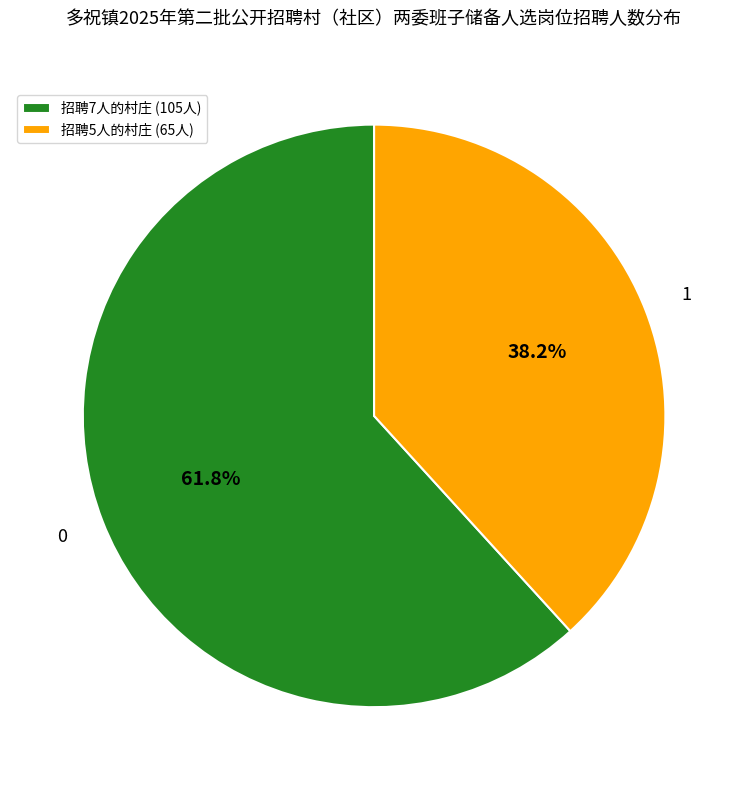

Does any single category account for the majority?

Yes